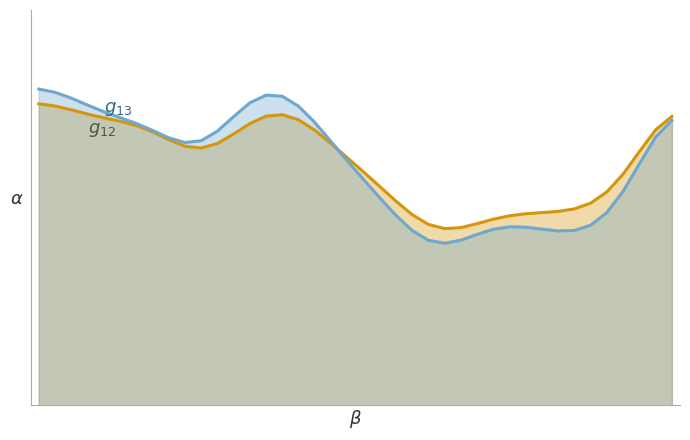

Is the value of rade9_mult_nadir_norm (g₁₃) at 23 greater than the value of rade9_aggzone_norm (g₁₂) at 26?

No